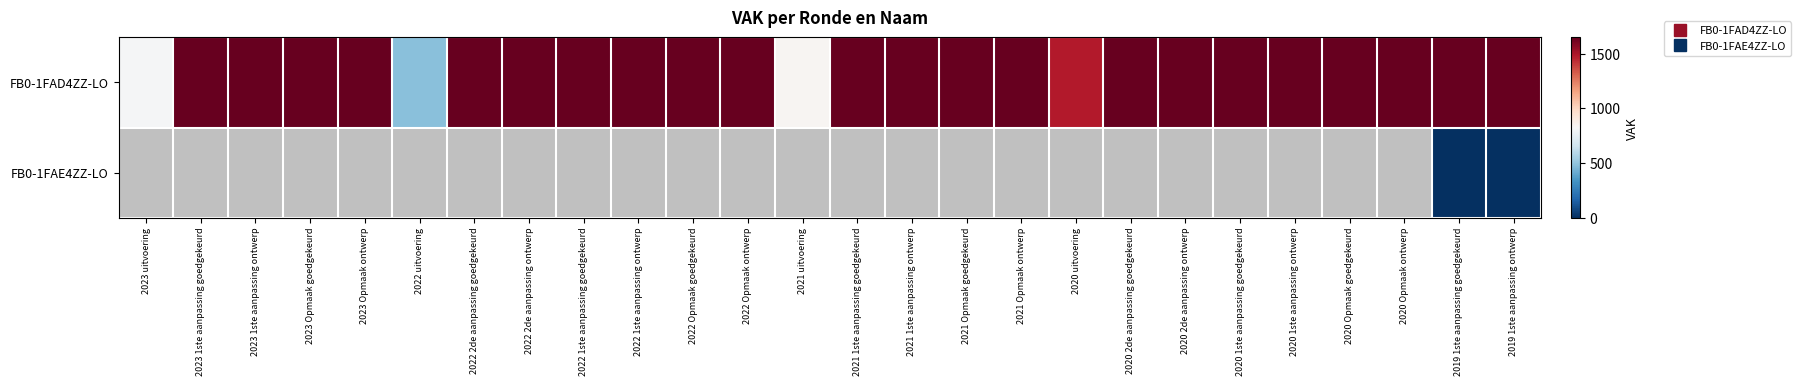

How many data points does each series have?

26